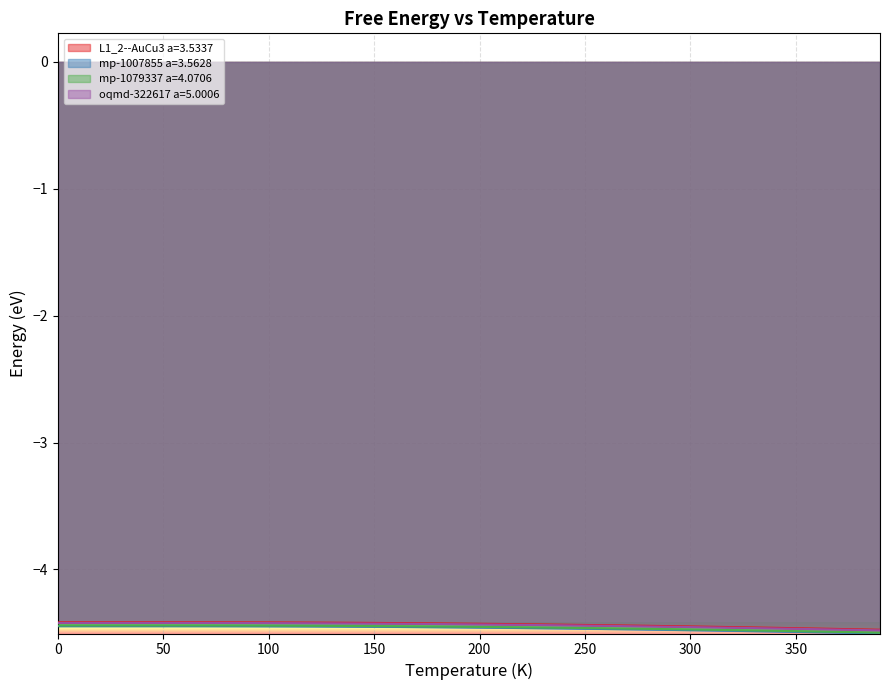

True or false: mp-1079337 a=4.0706 has more than 0 points higher than both neighbors.

True